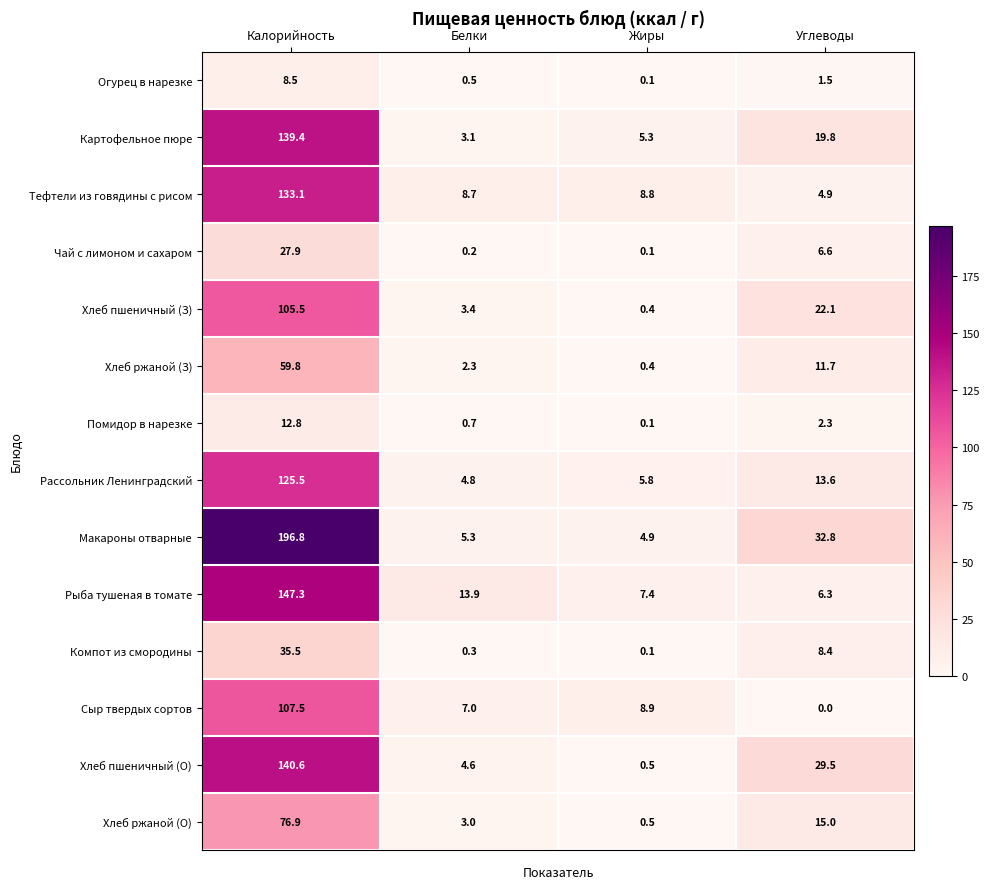

What is the difference between the maximum and minimum values in the Компот из смородины series?

35.4